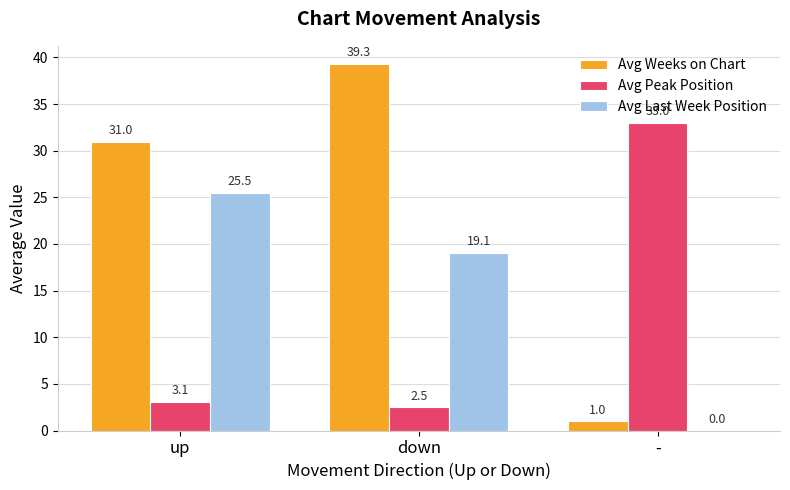

How many groups of bars are there?

3